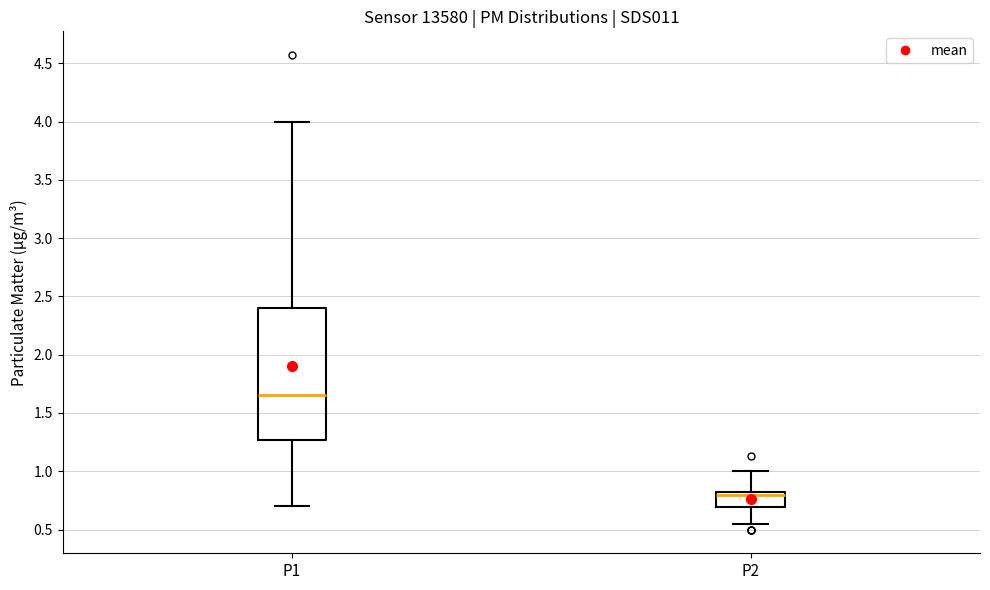

Reading left to right, read every box against the y-axis: the position of its median line, the range the box covers, and the ends of its whiskers. The values are not printed on the chart, so give them approximately, as read against the axis.

P1: median 1.65, box 1.25 to 2.40, whiskers 0.70 to 4.00
P2: median 0.80 (just below the box's upper edge), box 0.70 to 0.80, whiskers 0.55 to 1.00